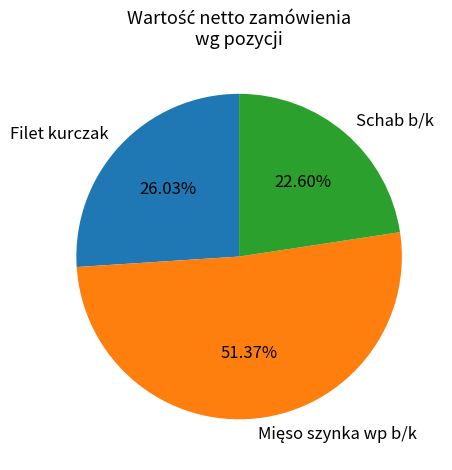

What percentage do Filet kurczak and Schab b/k together represent?

48.6%